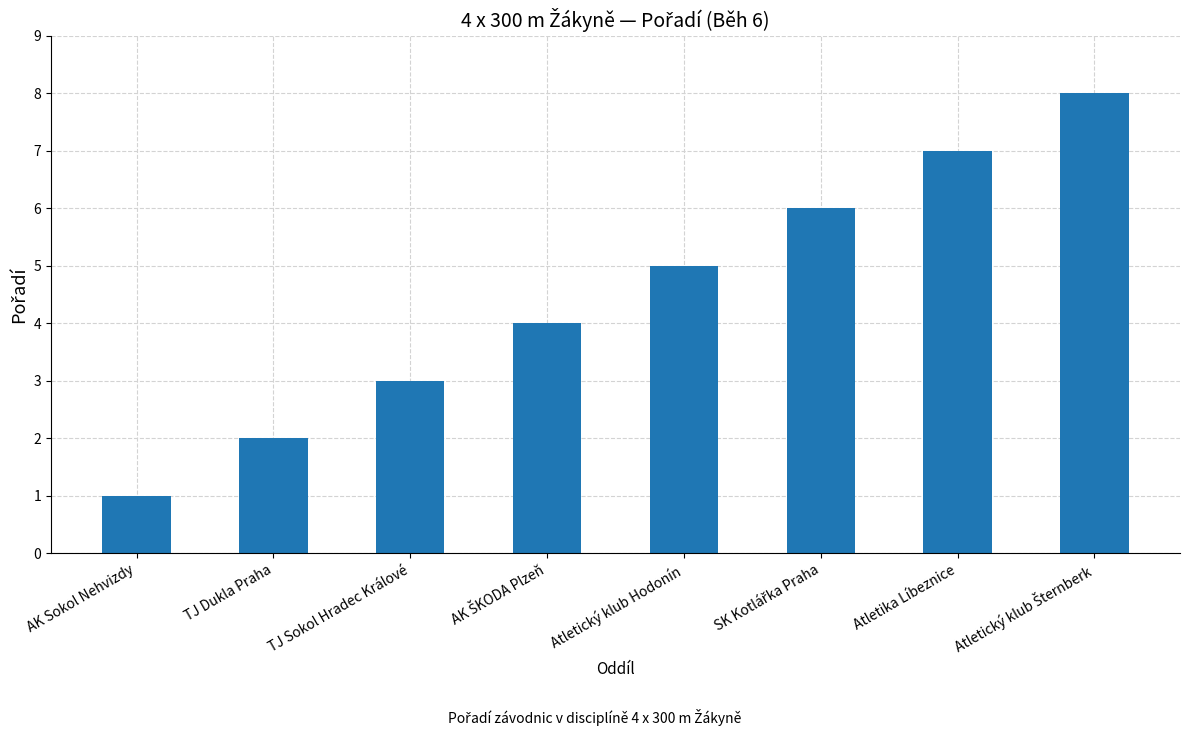

Between Atletický klub Hodonín and Atletika Líbeznice, which is larger?

Atletika Líbeznice